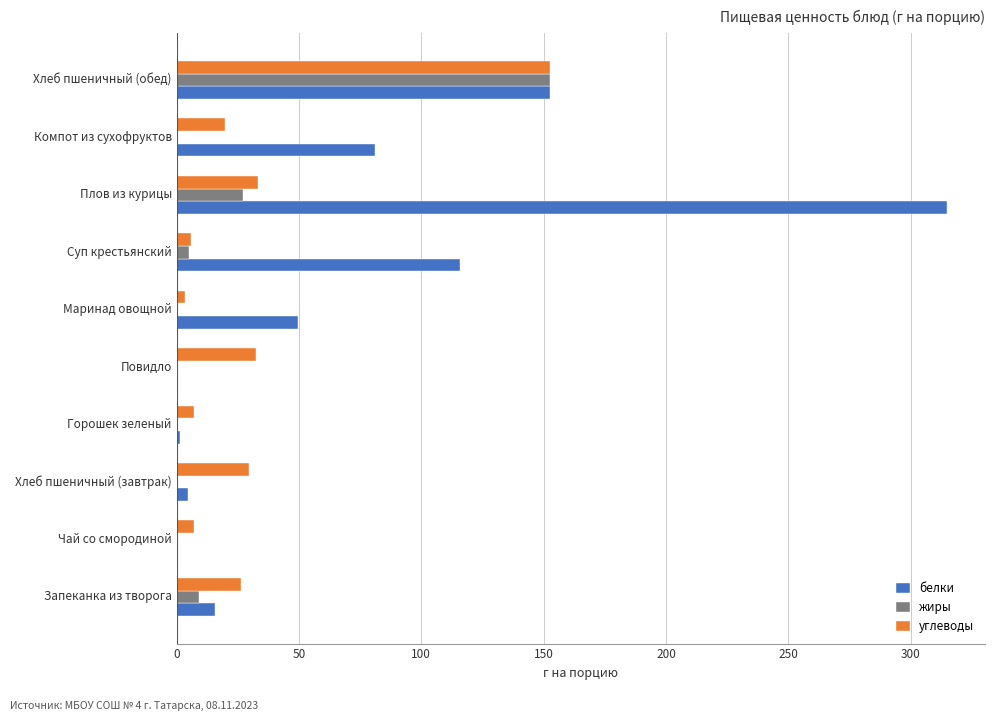

What is the greatest value displayed?

314.6